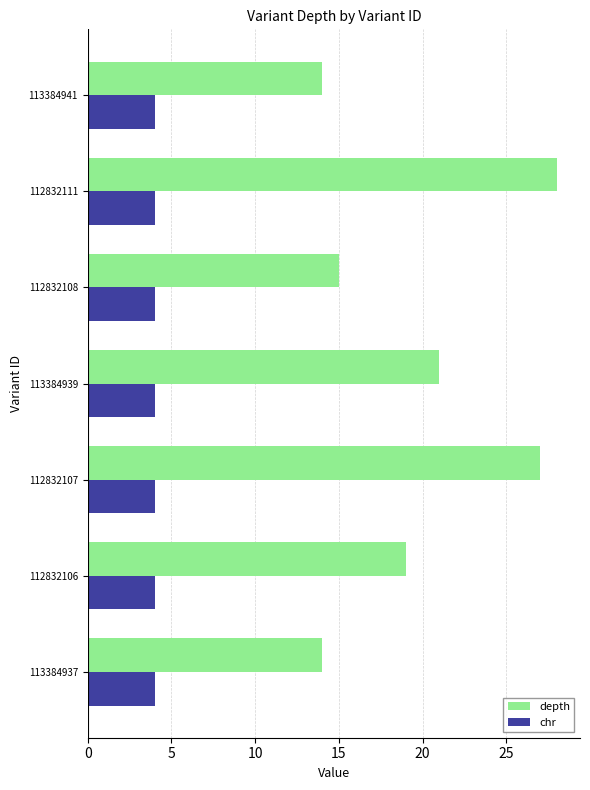

List the series in order of their overall mean, highest first.

depth, chr